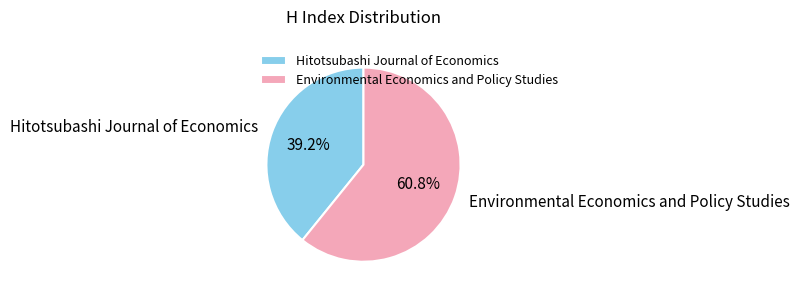

How much of the chart is everything except Hitotsubashi Journal of Economics?

60.8%